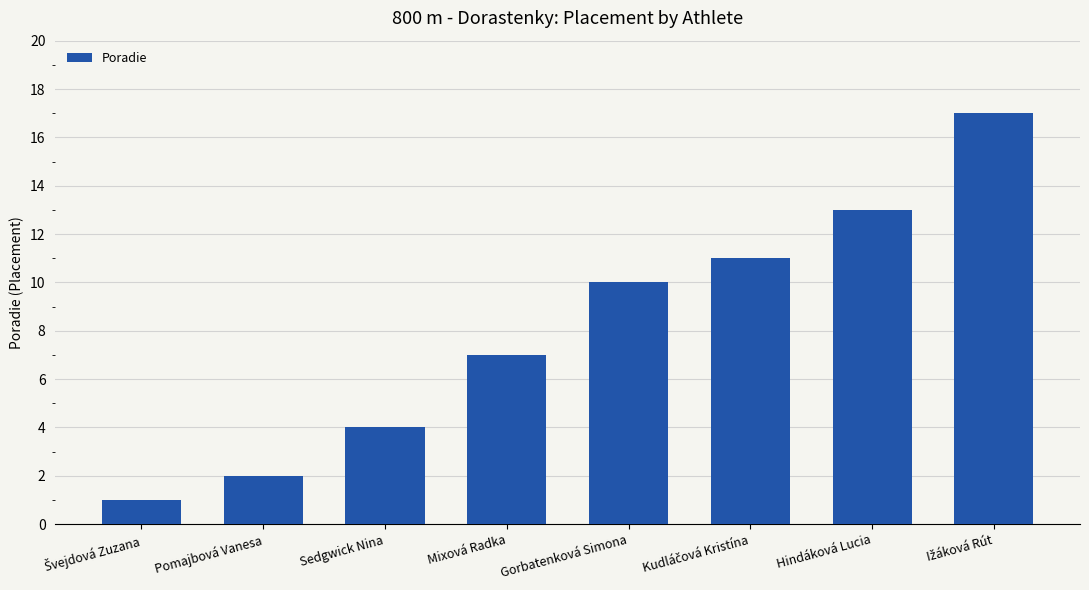

How many data points does each series have?

8